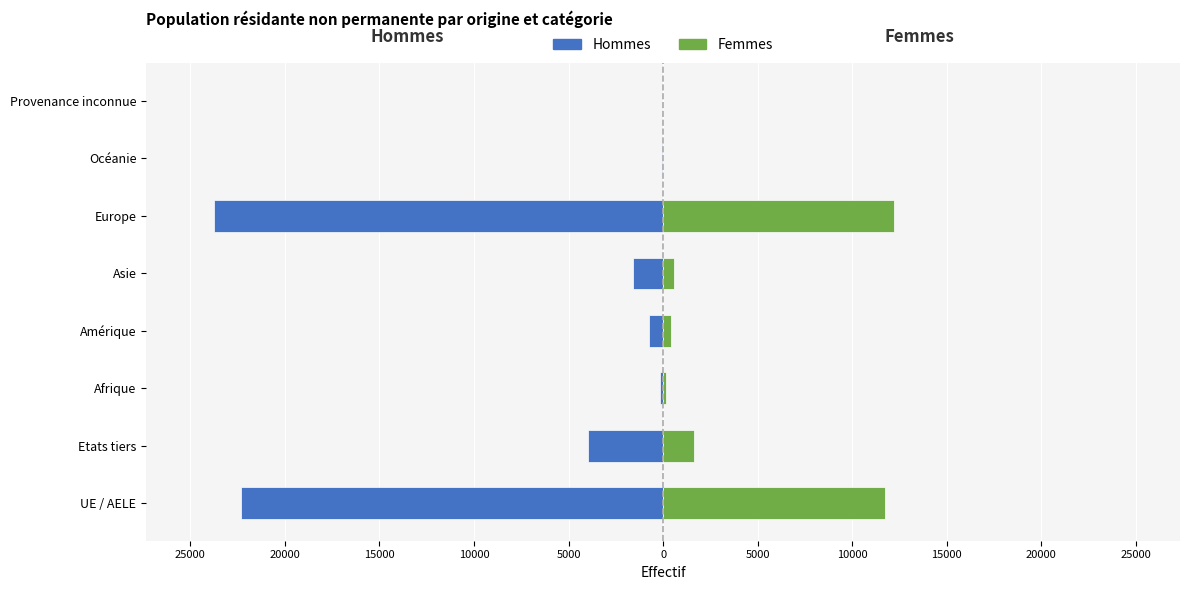

Rank the series at Océanie from highest to lowest value.

Femmes, Hommes